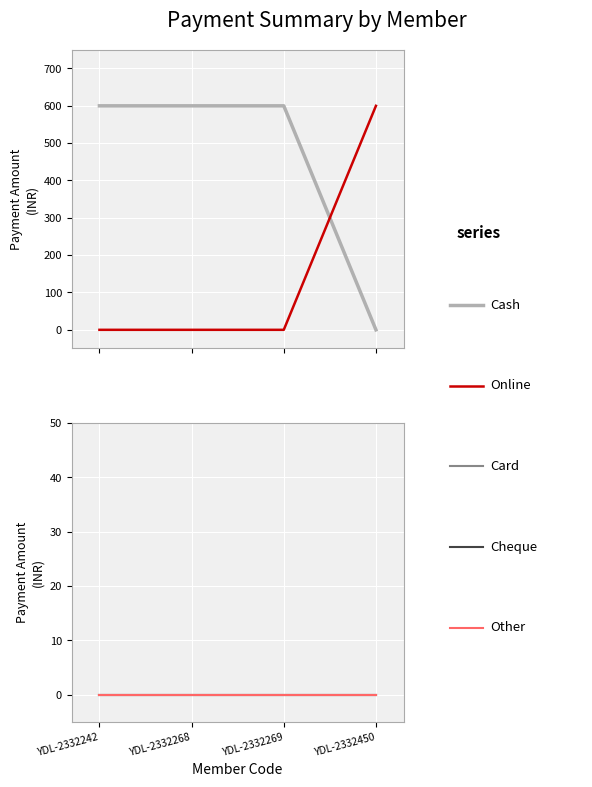

At how many categories does at least one series exceed 452?

4